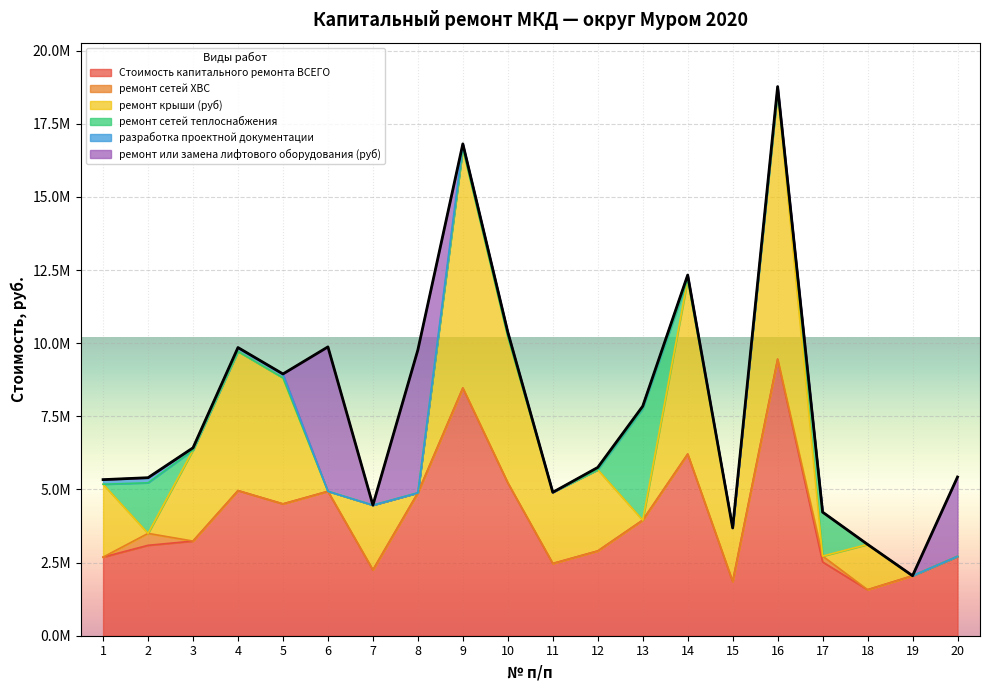

Which label corresponds to the largest value in the chart?

16